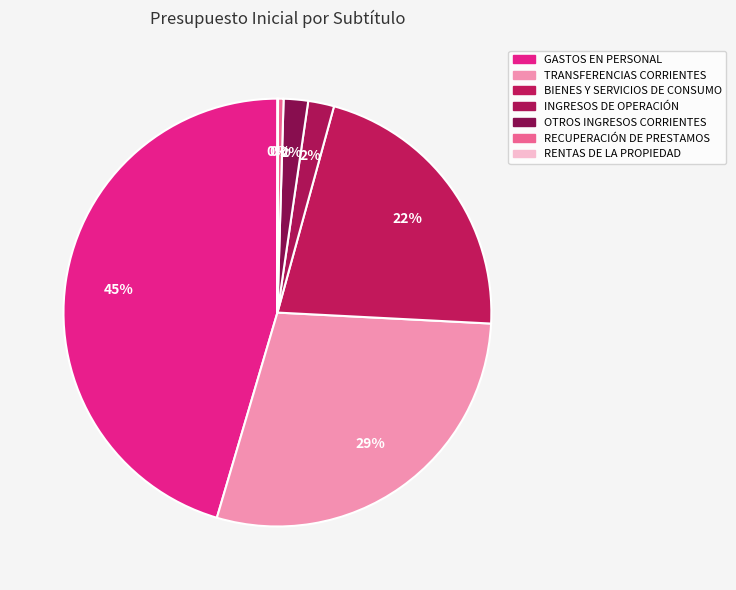

Which category has the smallest portion of the pie?

RENTAS DE LA PROPIEDAD